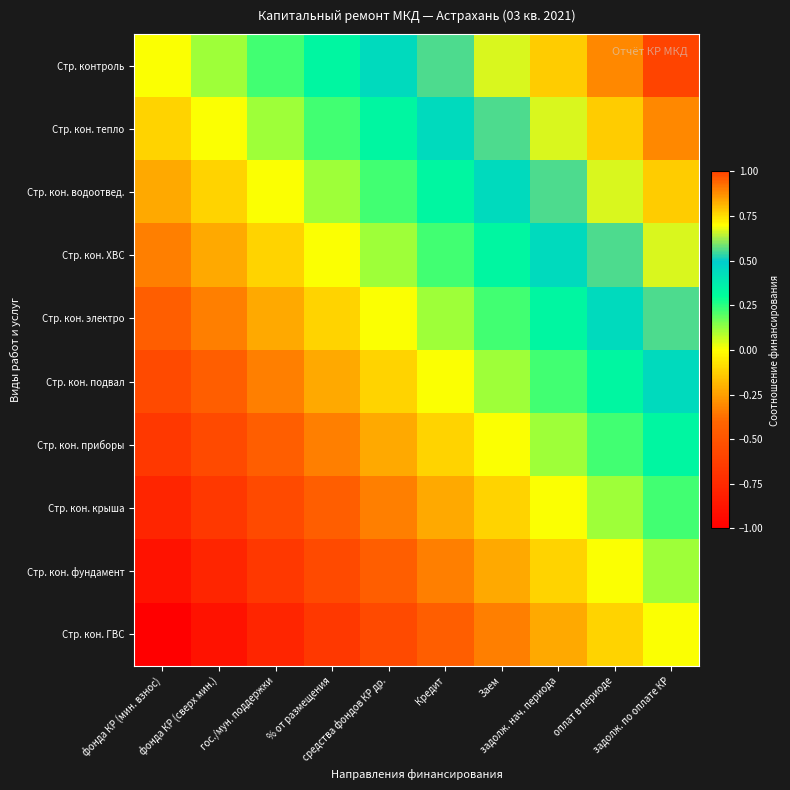

Which series has the largest total across all categories?

Стр. контроль